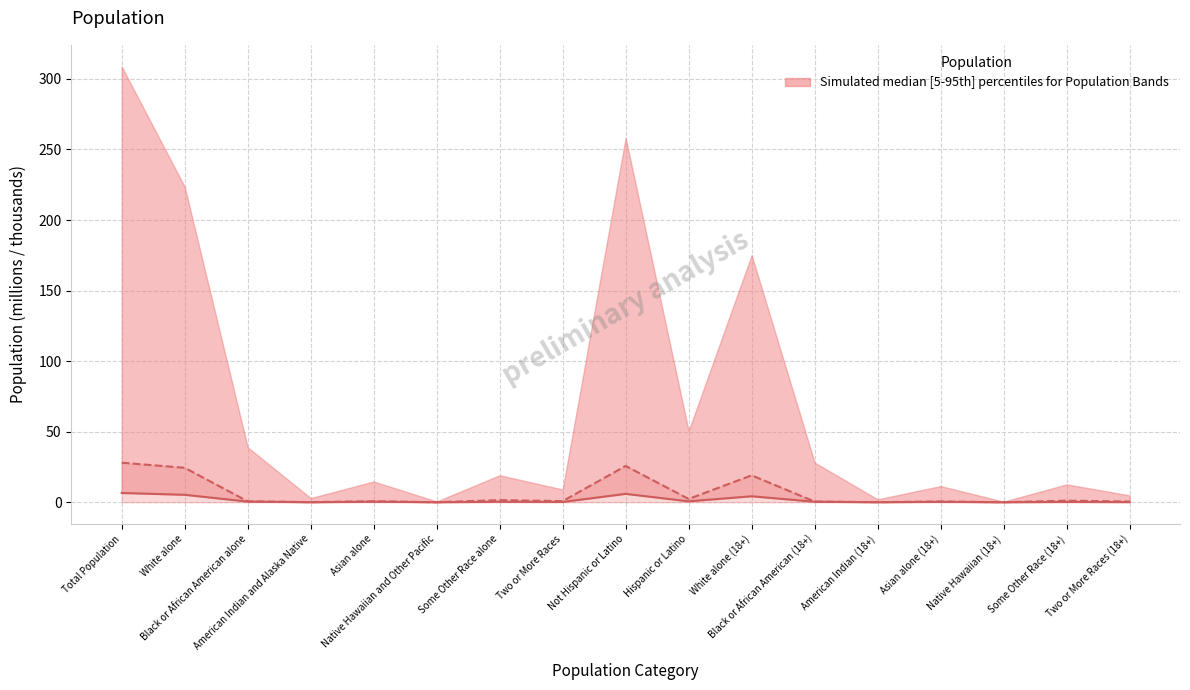

True or false: This Area (thousands) and Massachusetts (millions) intersect in this chart.

False